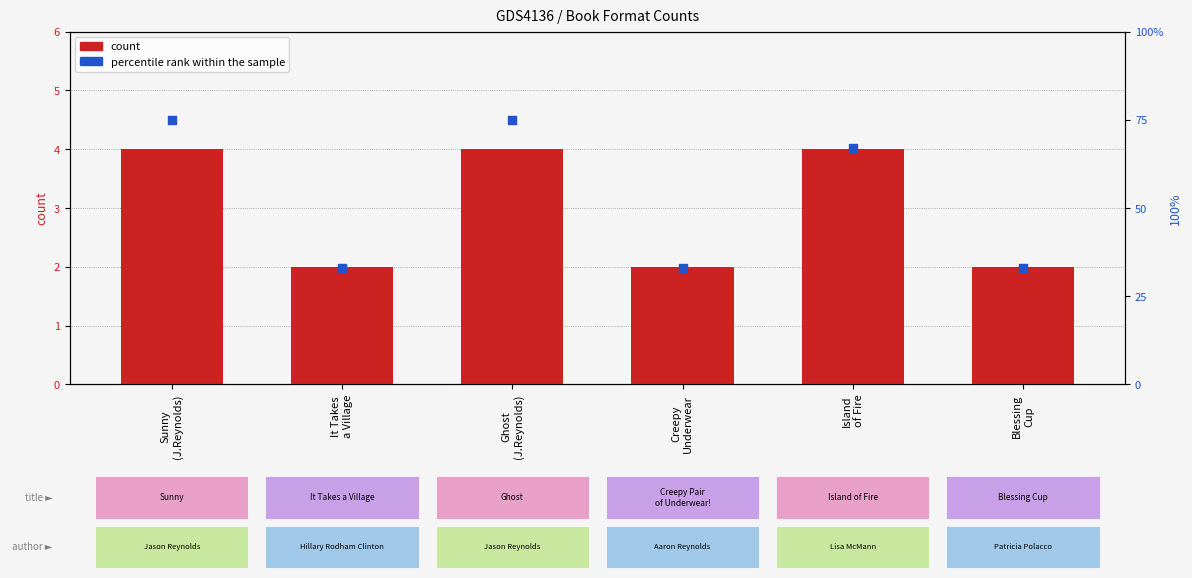

What is the total value across all series at Island
of Fire?

71